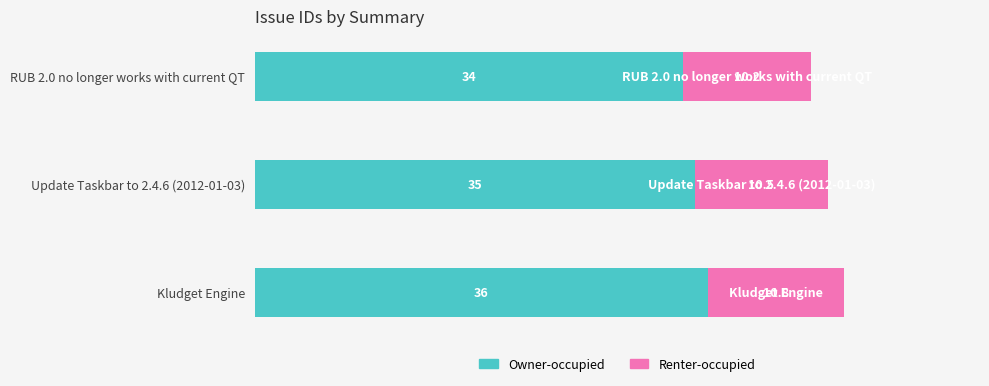

Read the Owner-occupied value at Update Taskbar to 2.4.6 (2012-01-03).

35.0